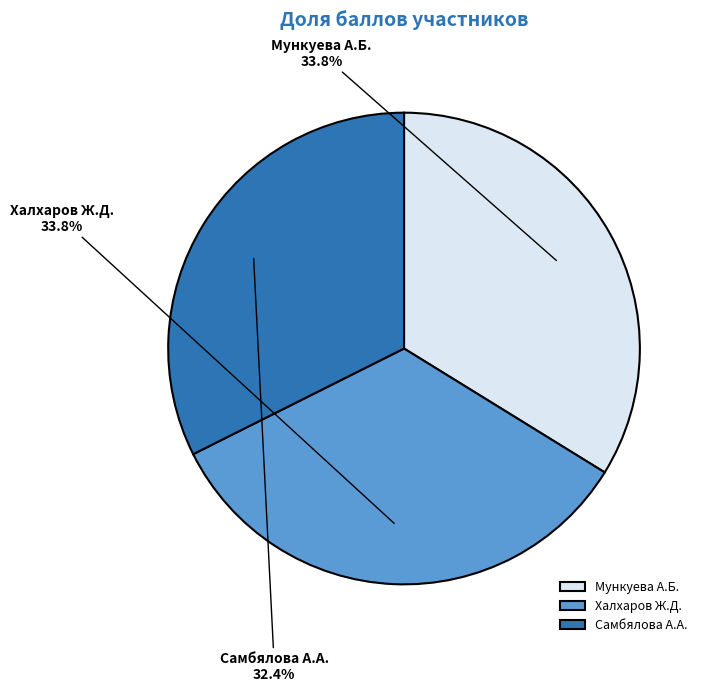

Combined, what portion of the pie is Самбялова А.А. and Мункуева А.Б.?

66.2%